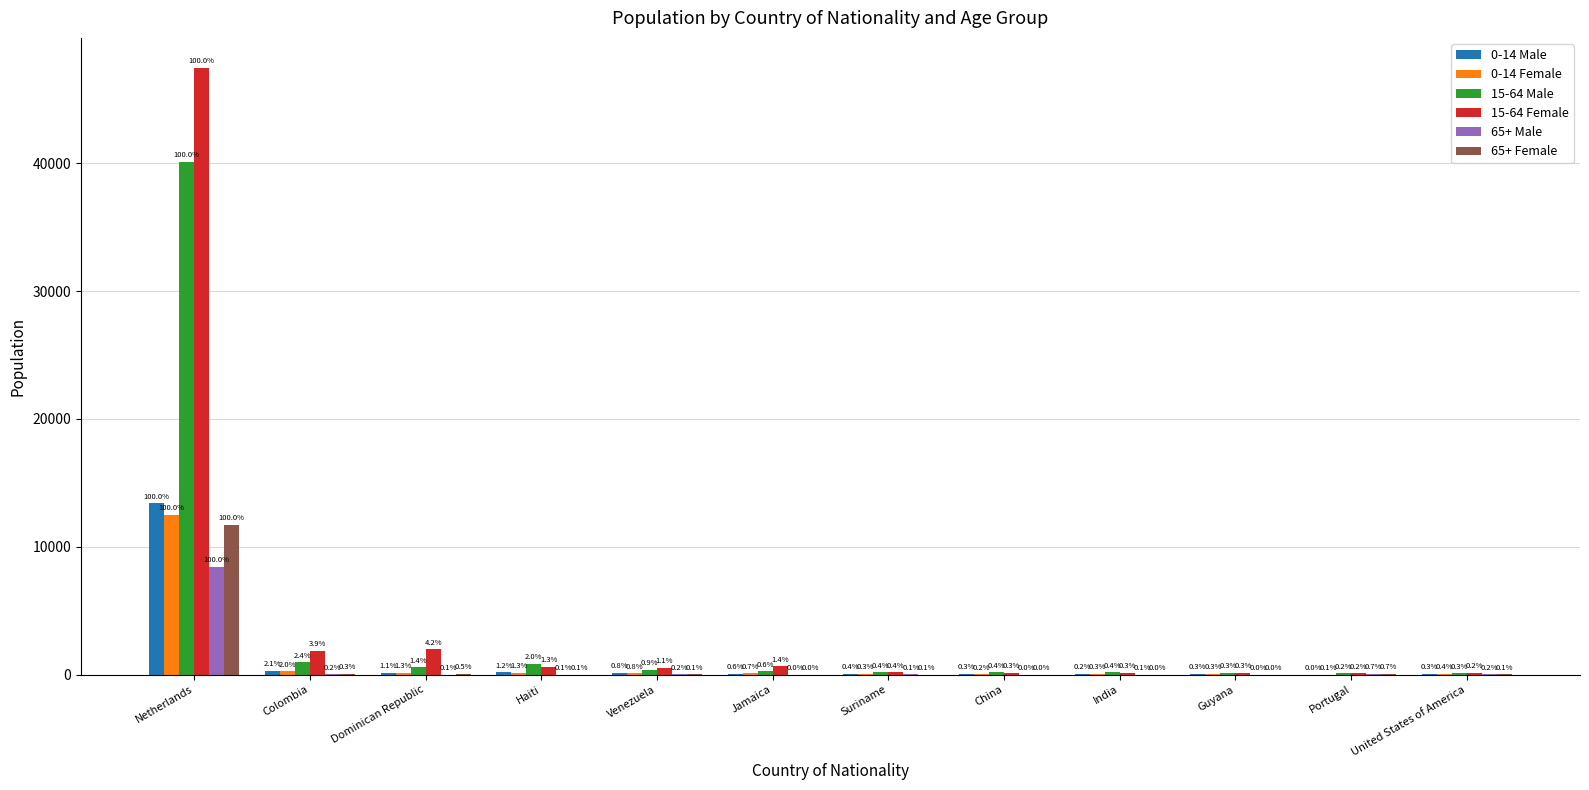

What is the total value across all series at Venezuela?

1152